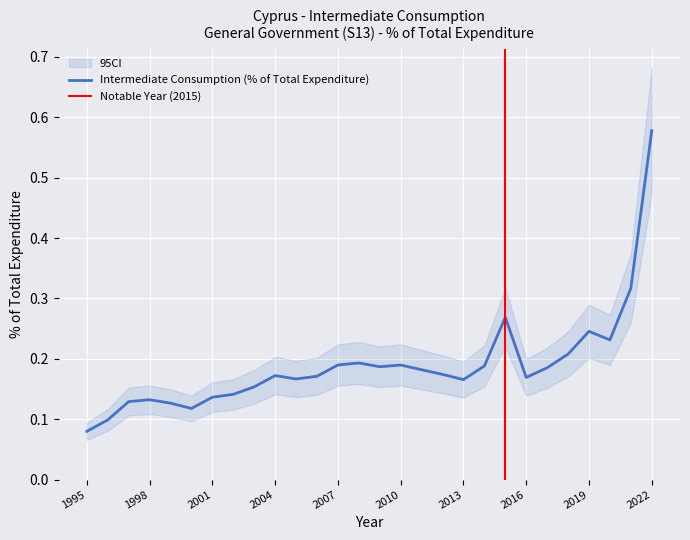

Where is the first local maximum?

1998